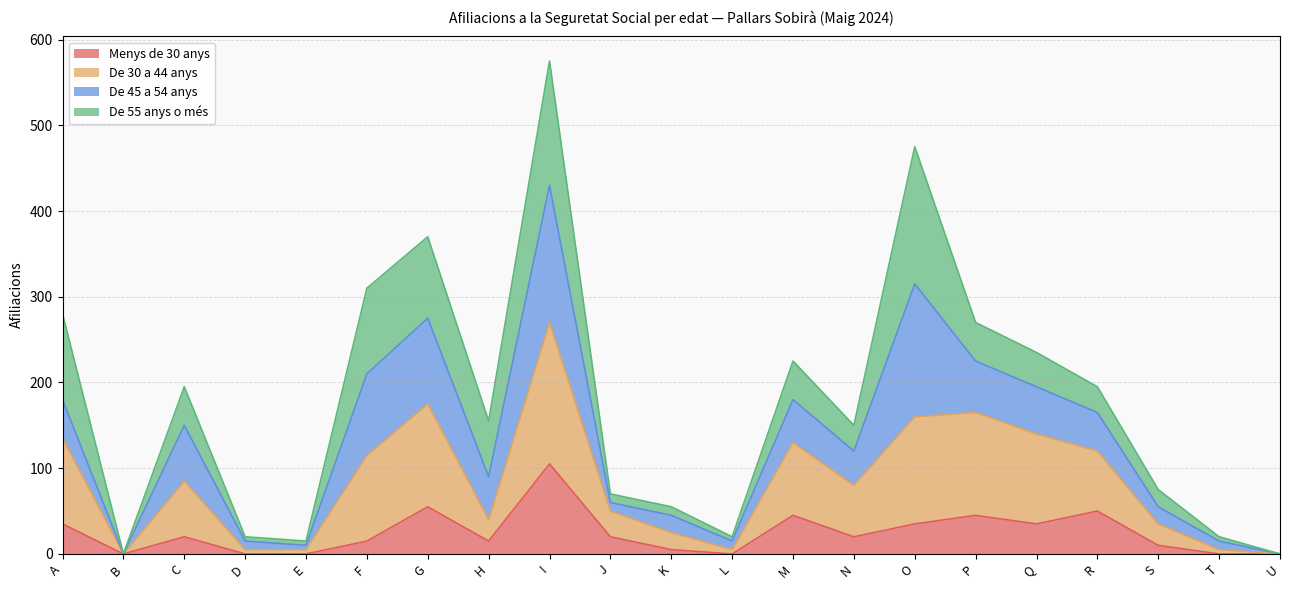

True or false: Menys de 30 anys has a value of 21 at P.

False